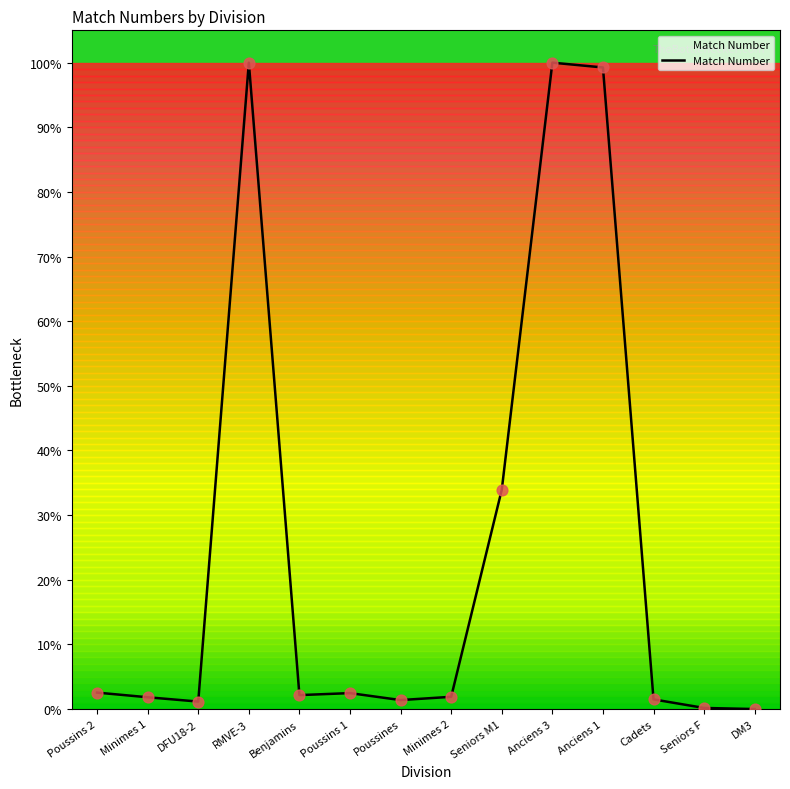

Between Minimes 2 and Seniors M1, which is larger?

Seniors M1